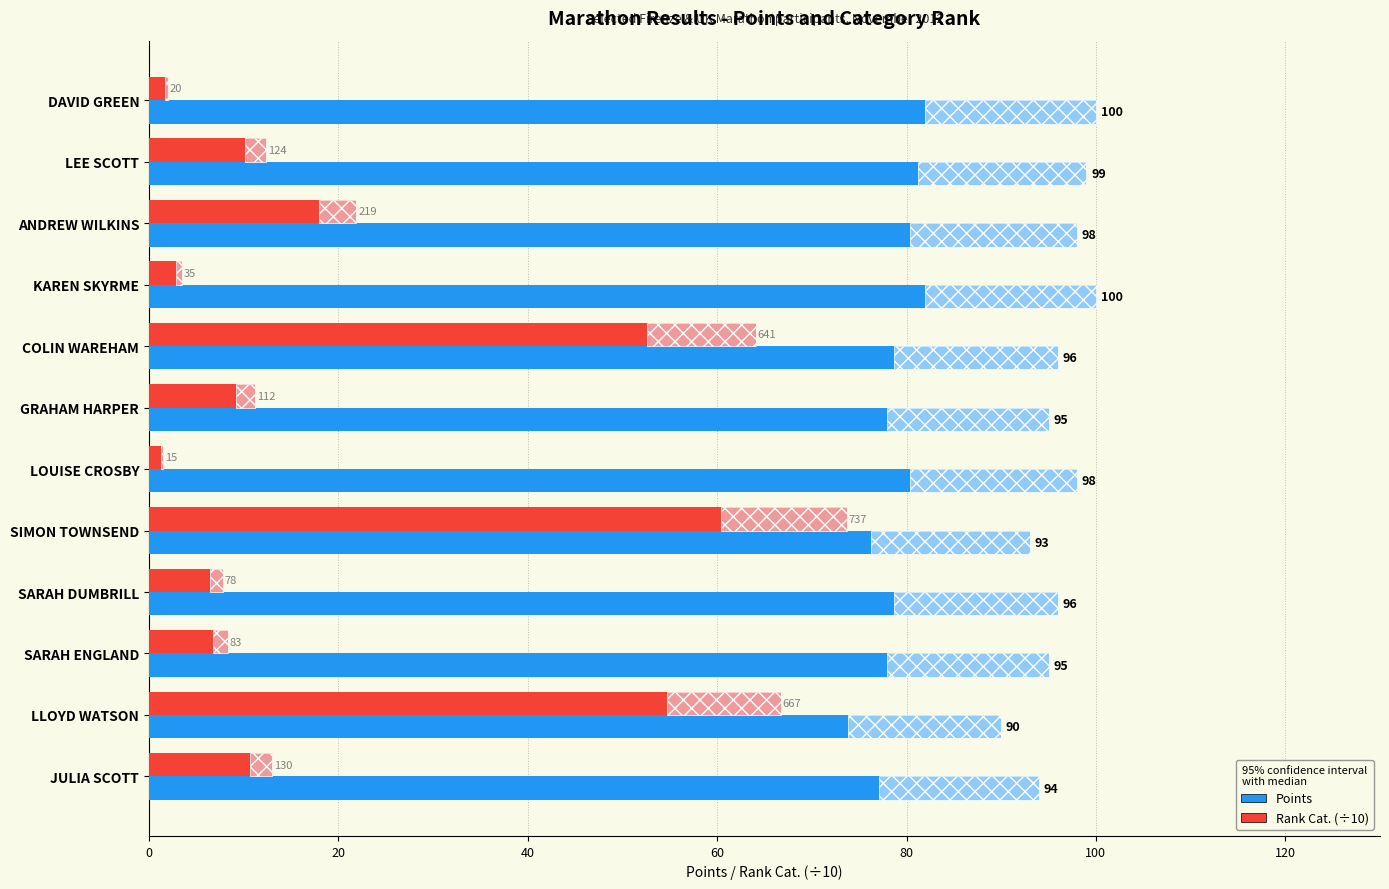

At DAVID GREEN, list the series in order from largest to smallest.

Points, Rank Cat. (÷10)